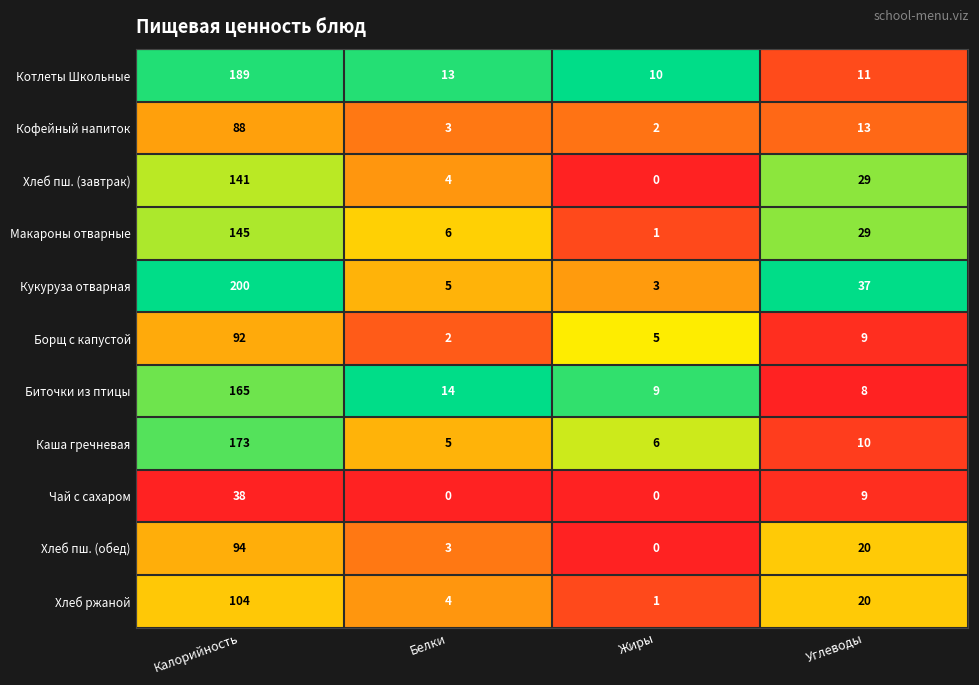

Is it true that Макароны отварные equals 30 at Калорийность?

False